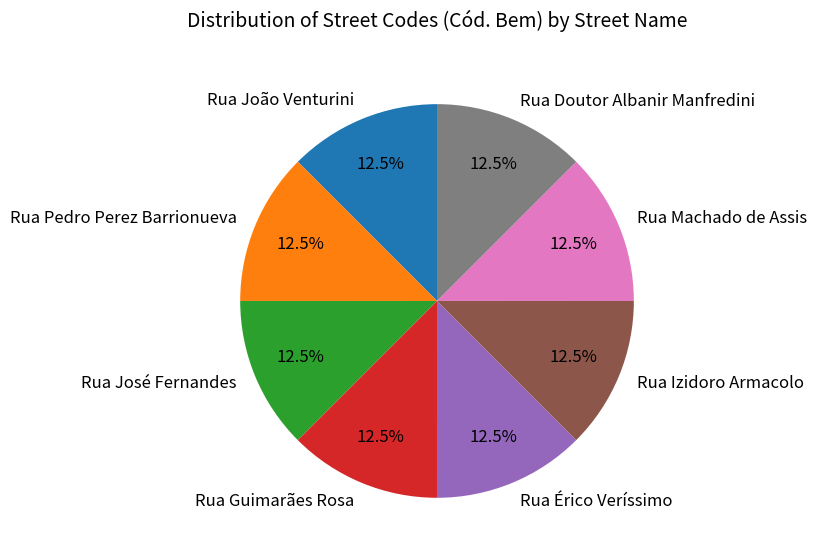

To the nearest percent, what is the average slice percentage?

12%